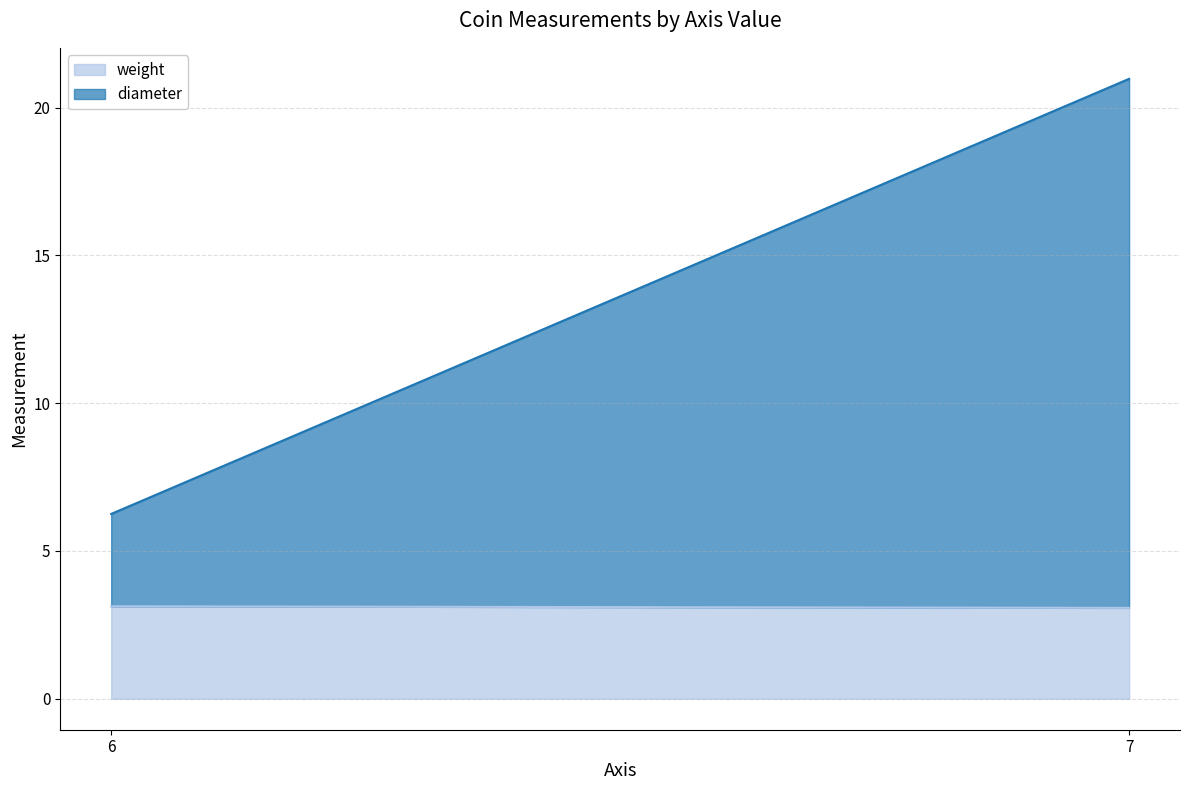

Is it true that weight equals 3.1 at 7?

True